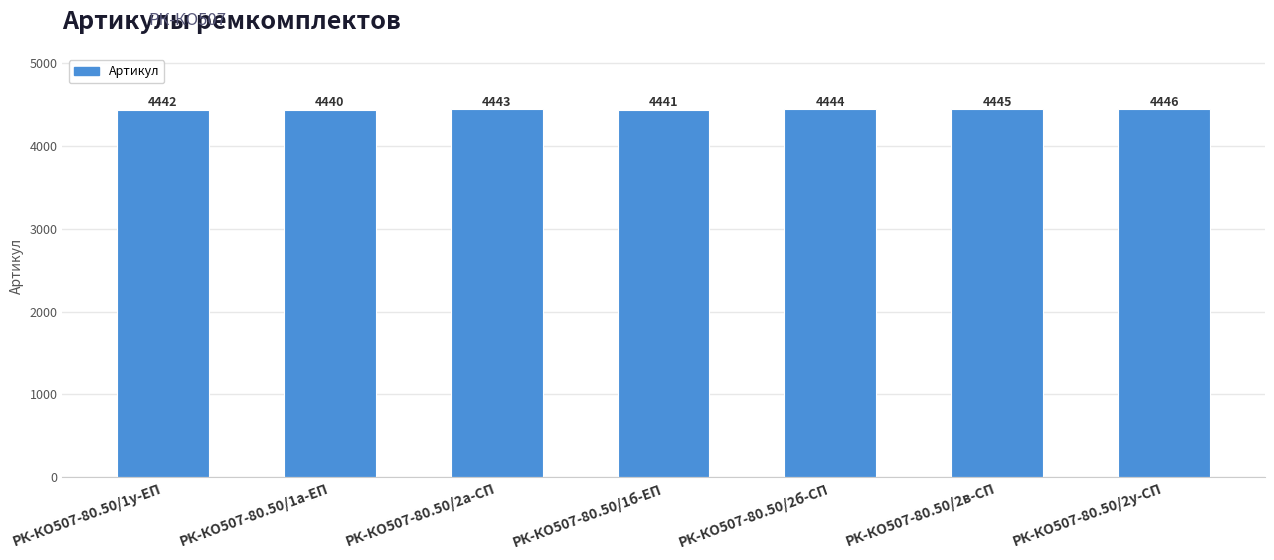

What is the value of the 2nd bar from the left?

4440